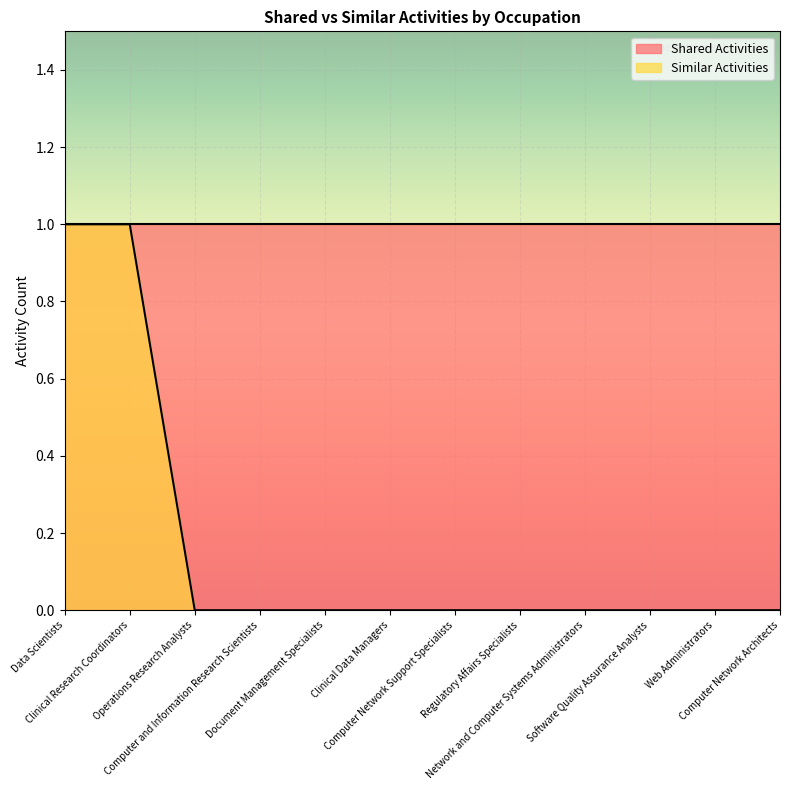

True or false: the data shows 0 at Computer Network Architects.

False